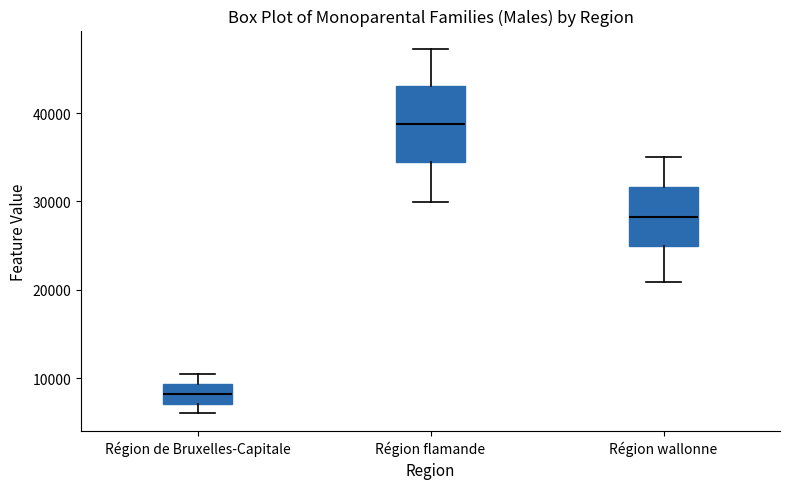

Reading left to right, transcribe this box plot: for each box, give where its median line is, the range the box spans, and where its two whiskers end, as read against the y-axis. The values are not printed on the chart, so give them approximately, as read against the axis.

Région de Bruxelles-Capitale: median 8000, box 7000 to 9000, whiskers 6000 to 10000
Région flamande: median 39000, box 34000 to 43000, whiskers 30000 to 47000
Région wallonne: median 28000, box 25000 to 32000, whiskers 21000 to 35000